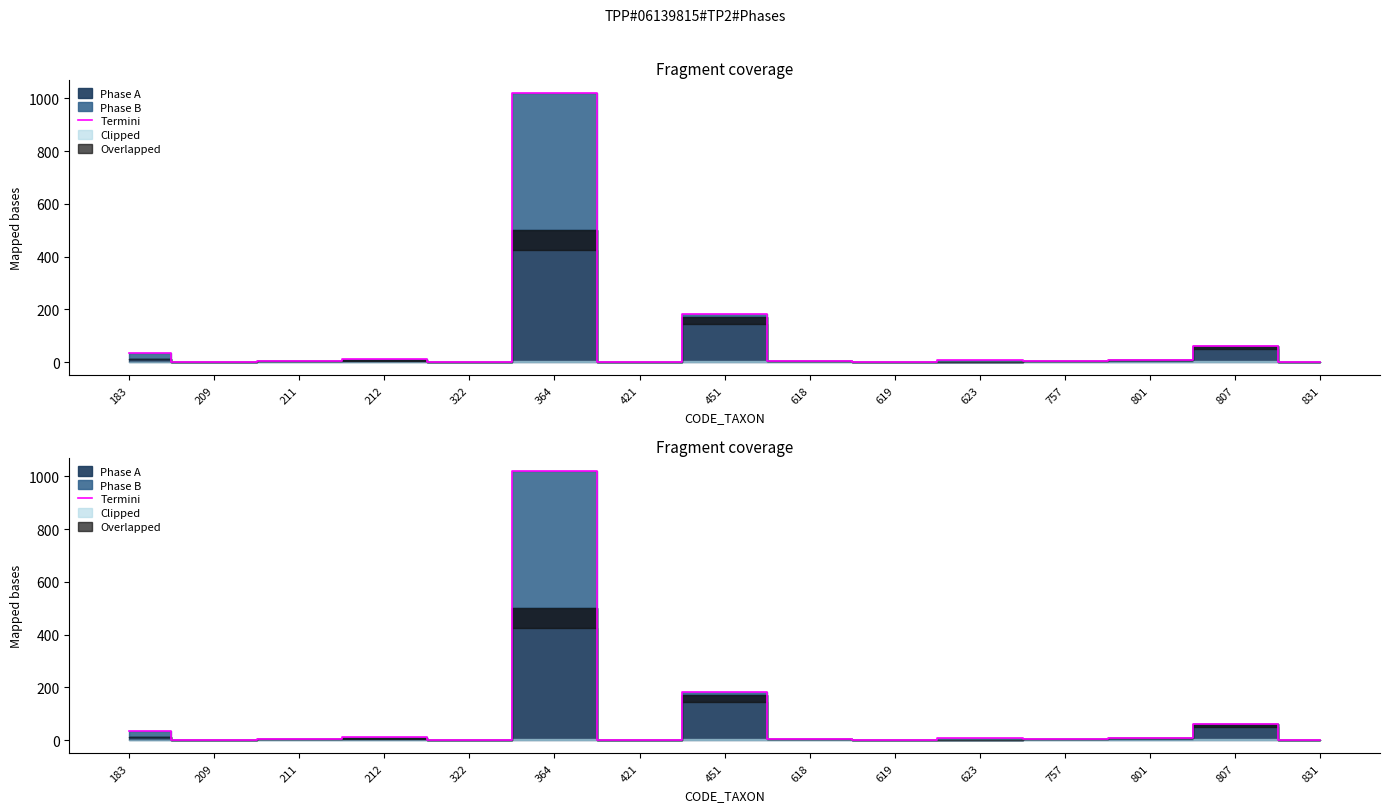

What is the greatest value displayed?

1020